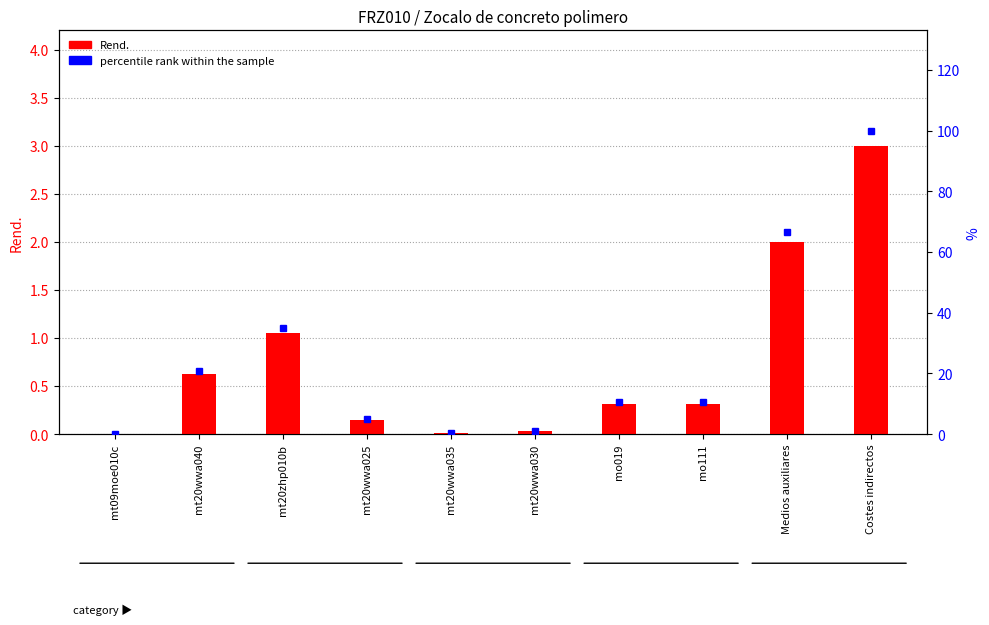

What position from the right is mt20wwa025?

7